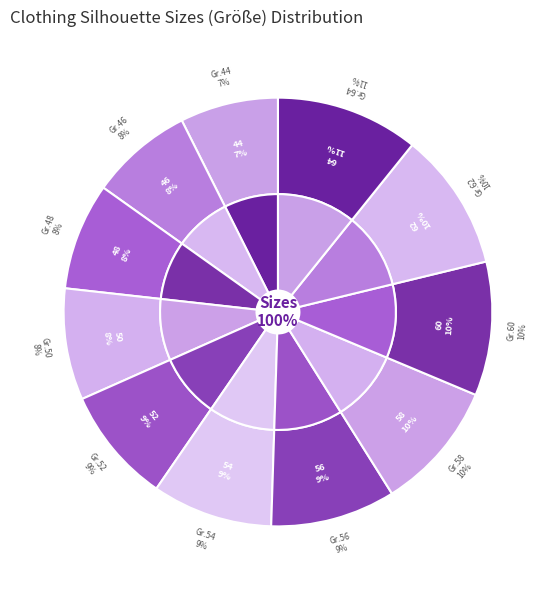

Count the number of slices in the pie.

11